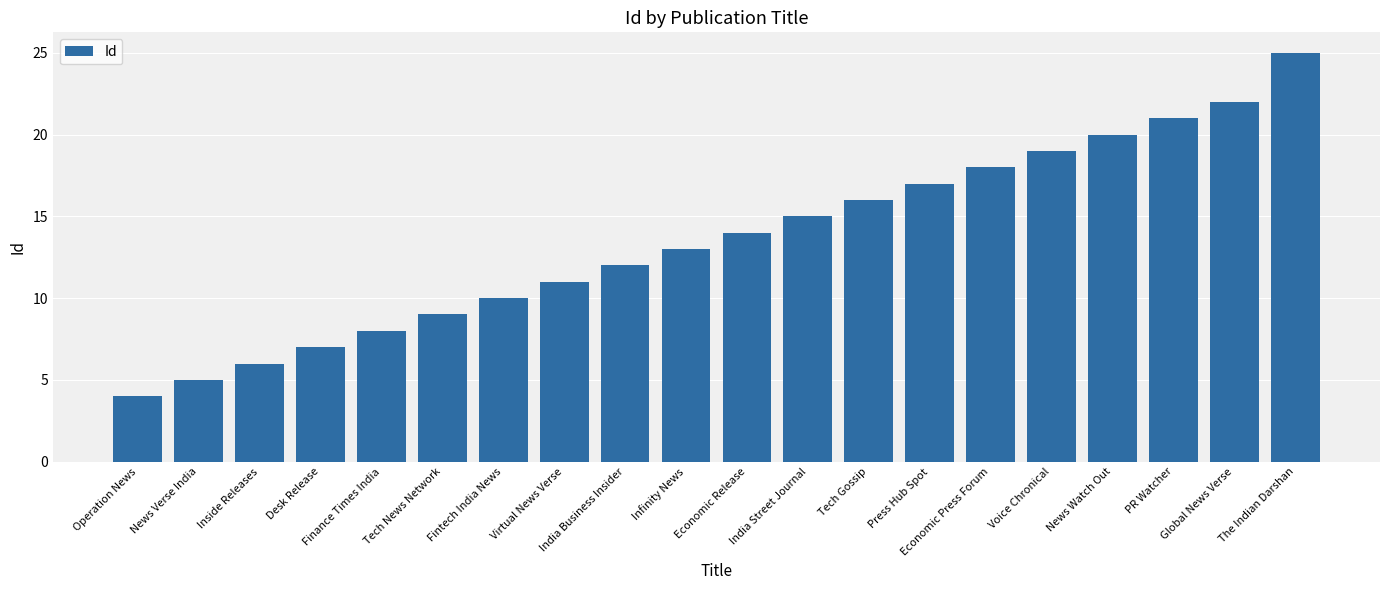

What is the difference between the second highest and minimum values?

18